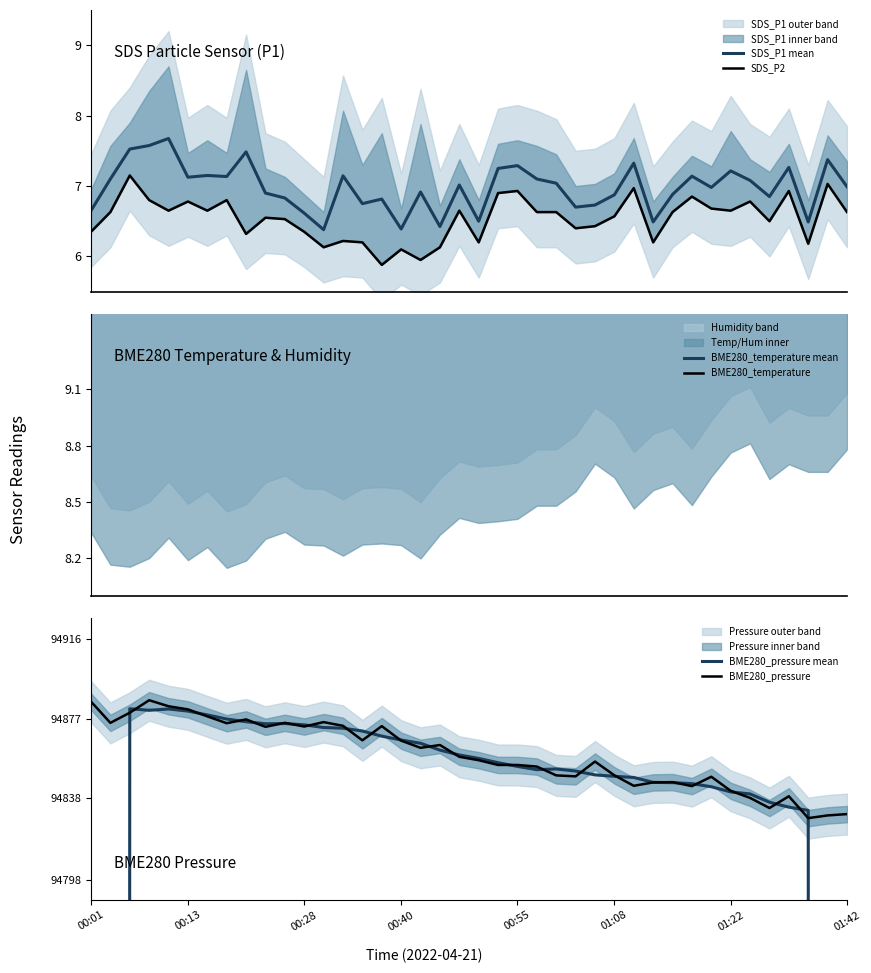

What is the minimum value for SDS_P1 mean?

6.4